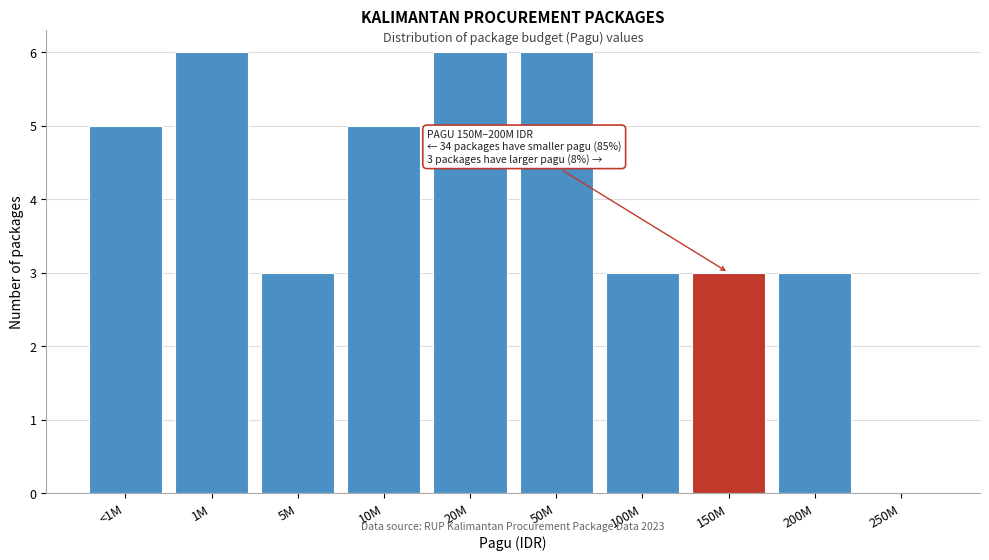

Reading left to right, list all the values displayed in this chart.

<1M=5	1M=6	5M=3	10M=5	20M=6	50M=6	100M=3	150M=3	200M=3	250M=0